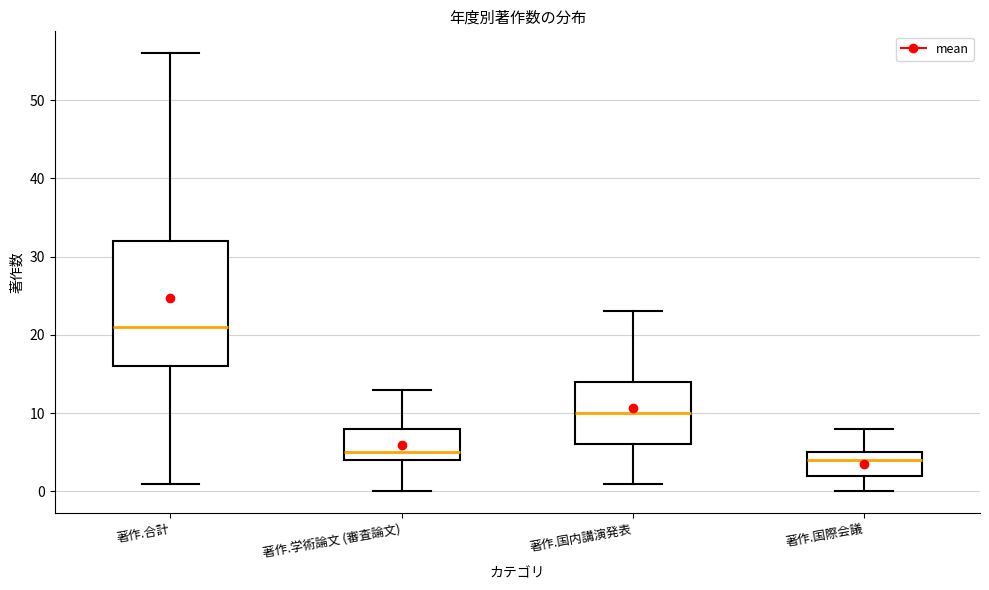

Comparing the boxes themselves (not the whiskers), which one is the tallest?

著作.合計